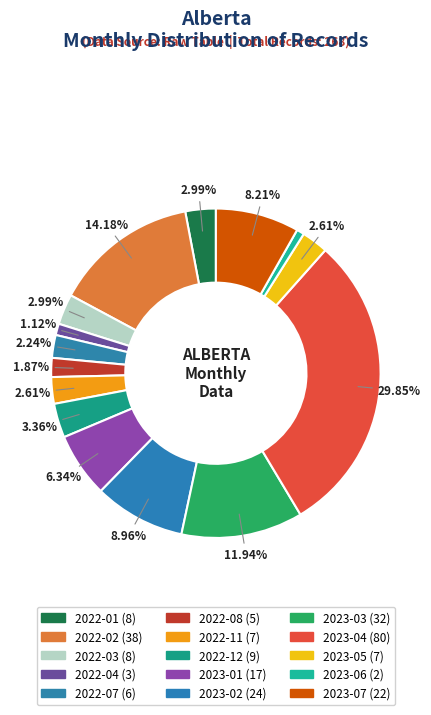

To the nearest percent, what percentage of the pie is 2022-02?

14%